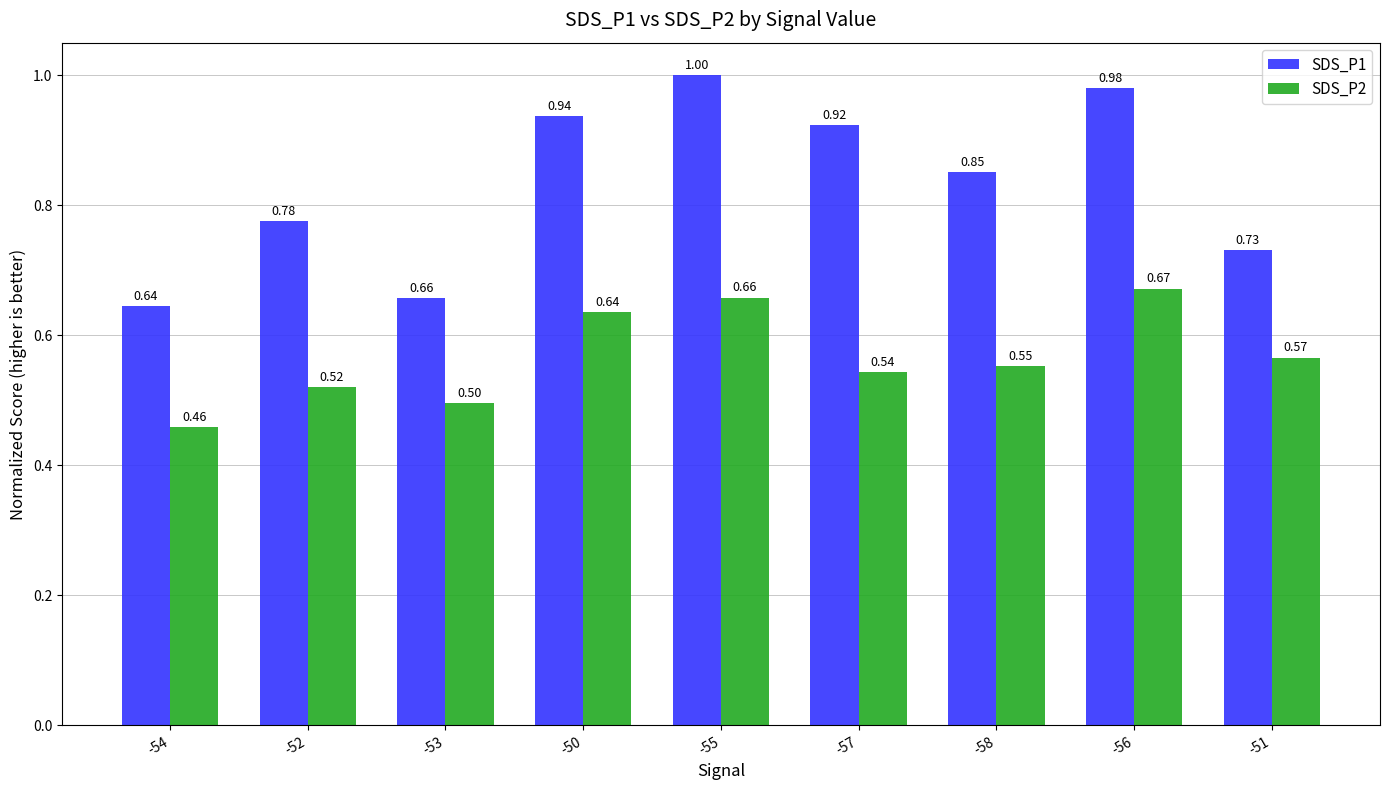

At which label is SDS_P1 closest to 0?

-54